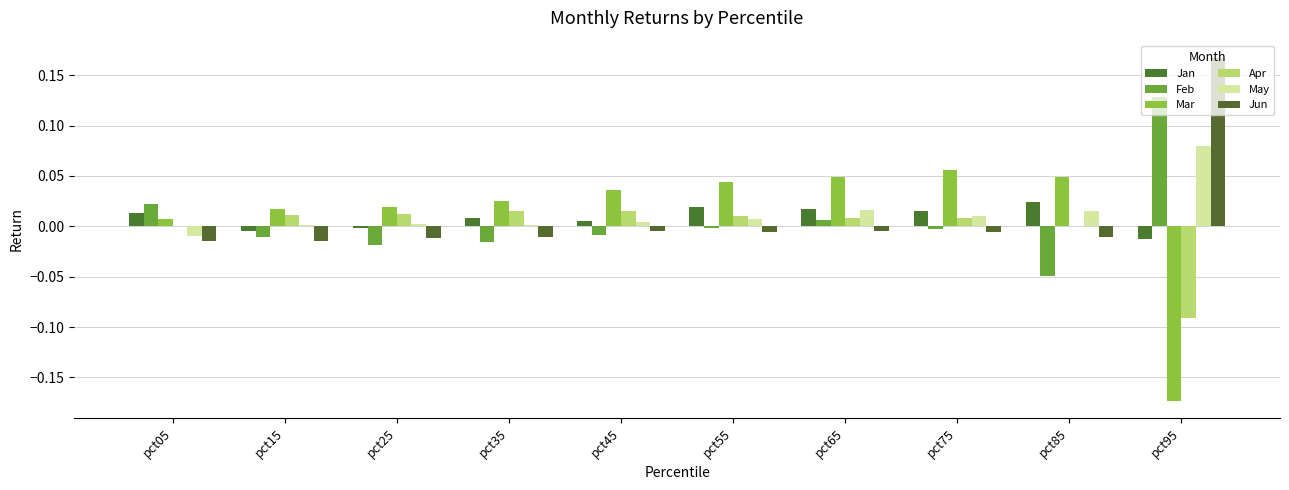

What is the minimum value shown in the chart?

-0.2